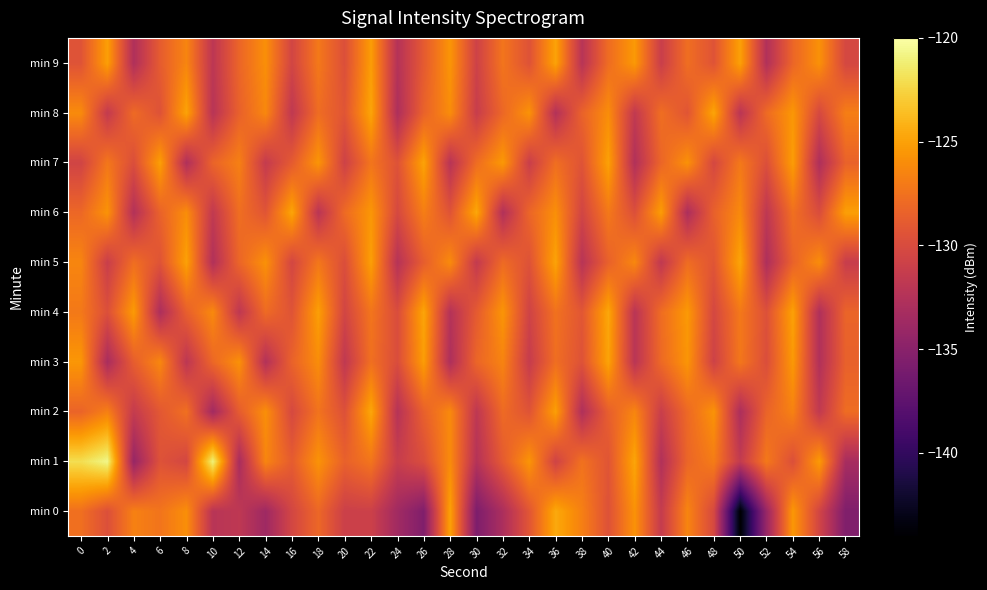

Rank the series at 24 from highest to lowest value.

min 7, min 3, min 4, min 6, min 1, min 2, min 5, min 9, min 8, min 0